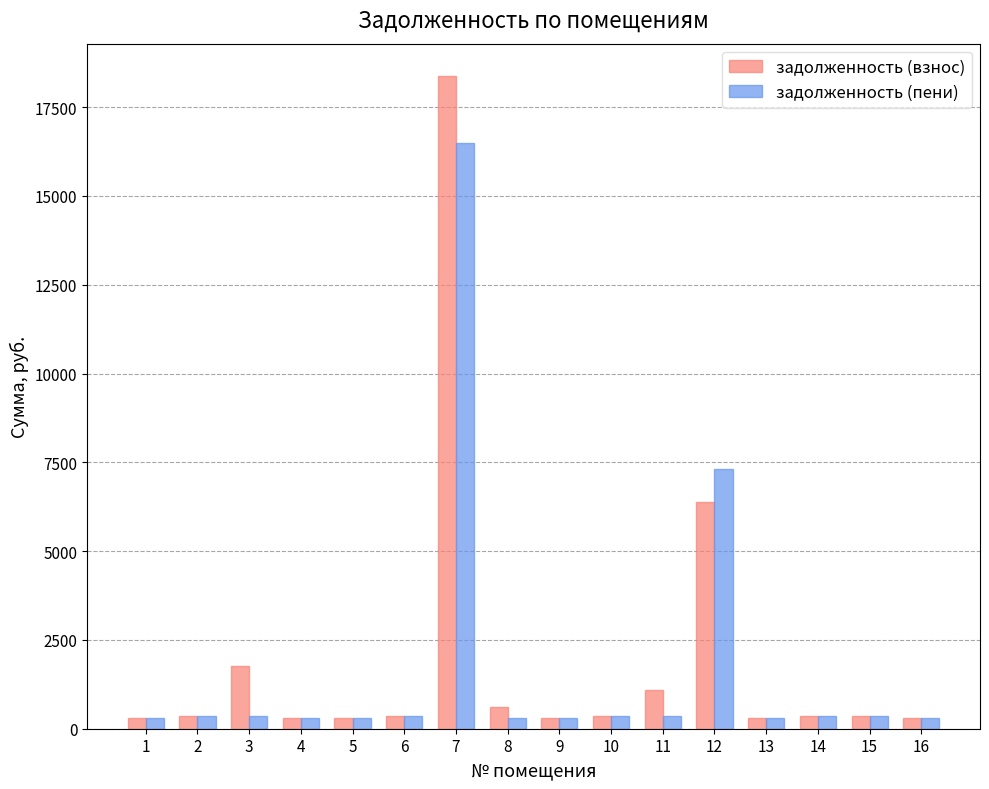

How many values in the задолженность (пени) series are below 365?

7